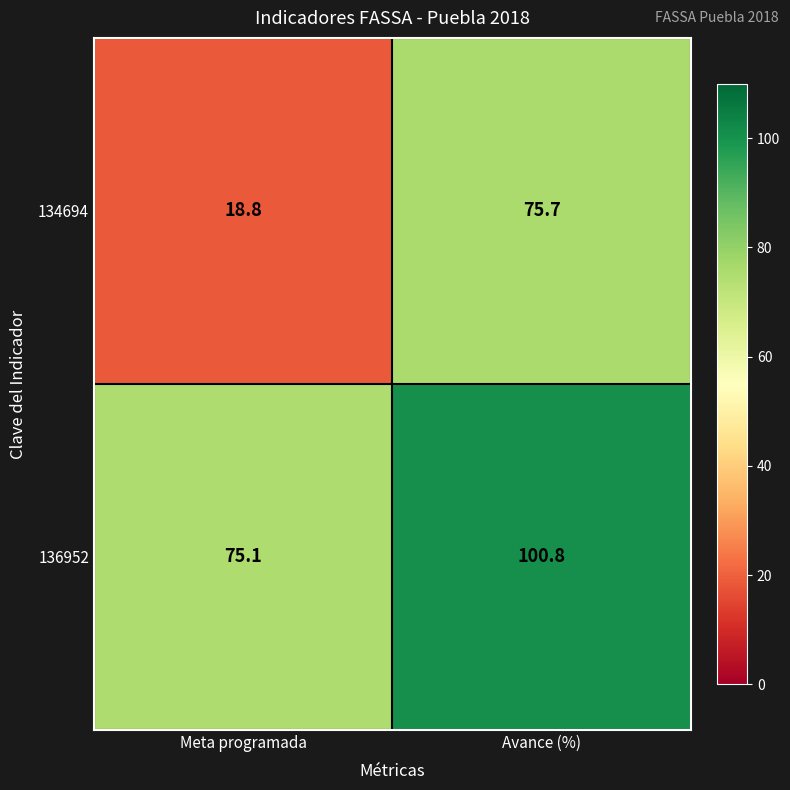

Rank the series by their maximum value, from lowest to highest.

134694, 136952